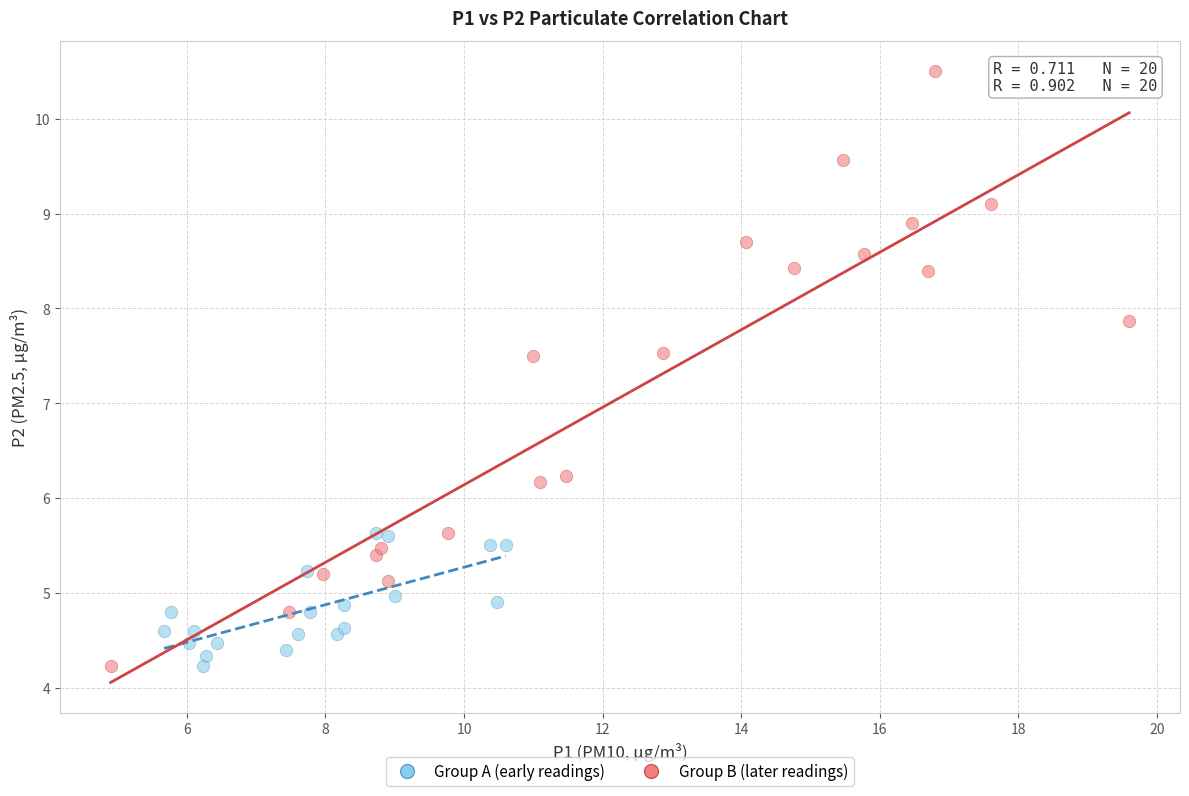

Which series contains the highest Y value?

Group B (later readings)